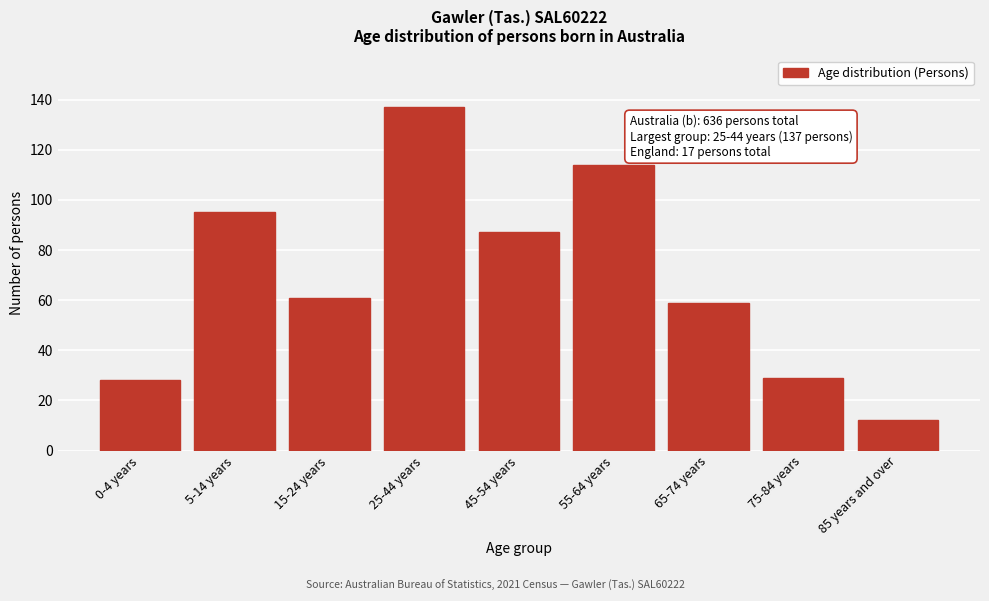

Reading left to right, what are all the values shown in this chart?

0-4 years=28	5-14 years=95	15-24 years=61	25-44 years=137	45-54 years=87	55-64 years=114	65-74 years=59	75-84 years=29	85 years and over=12